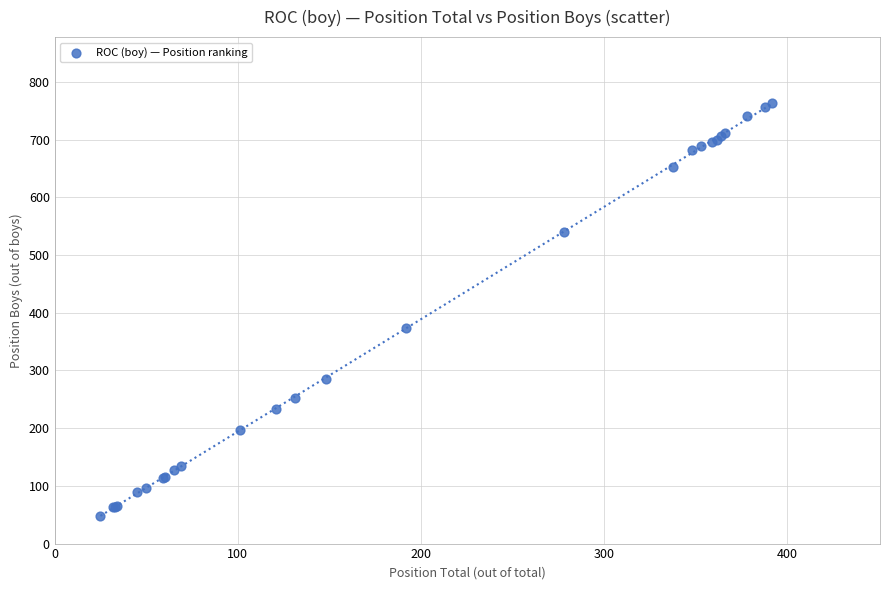

What Y value in the scatter plot is closest to 405?

373